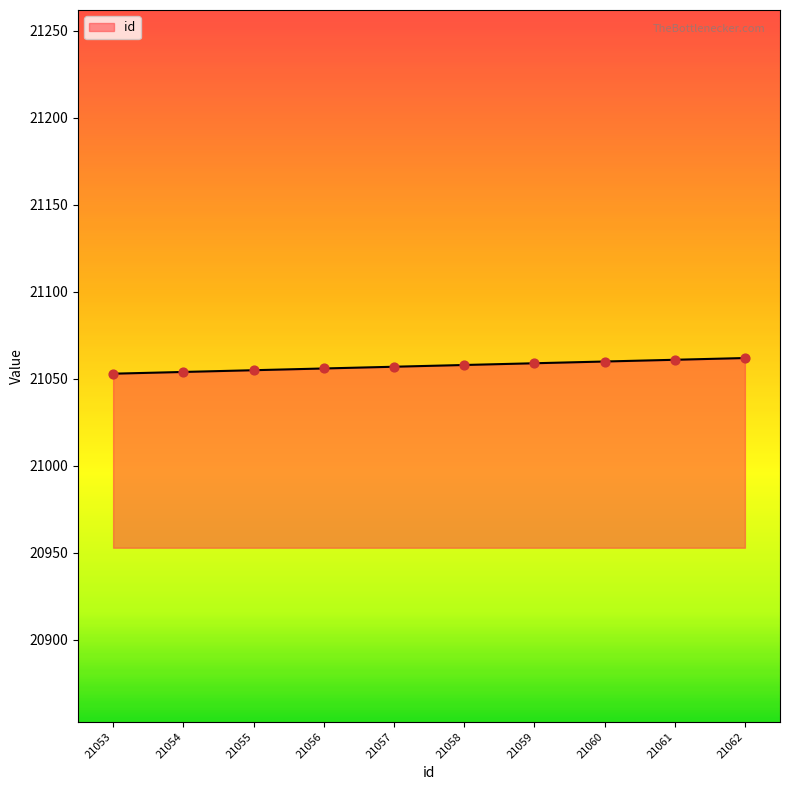

What is the change in value from 21054 to 21056?

+2